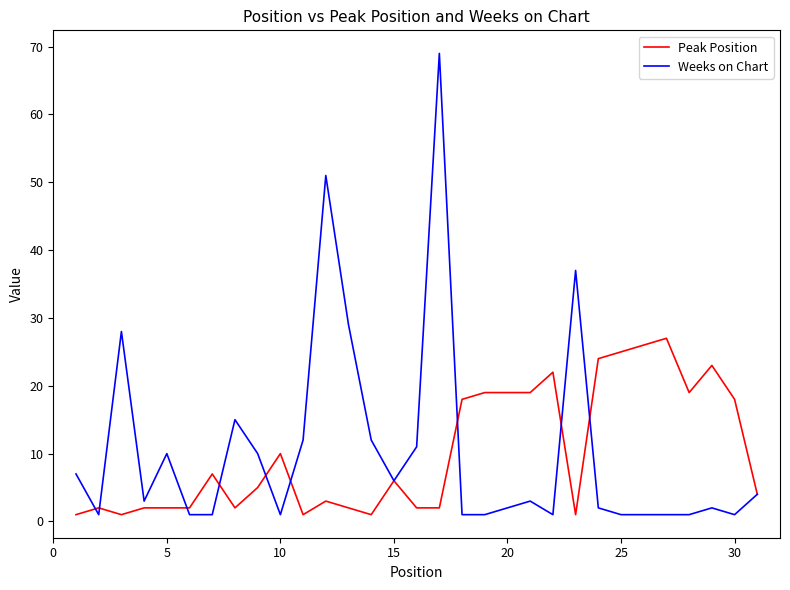

List the series in order of their peak value, lowest first.

Peak Position, Weeks on Chart